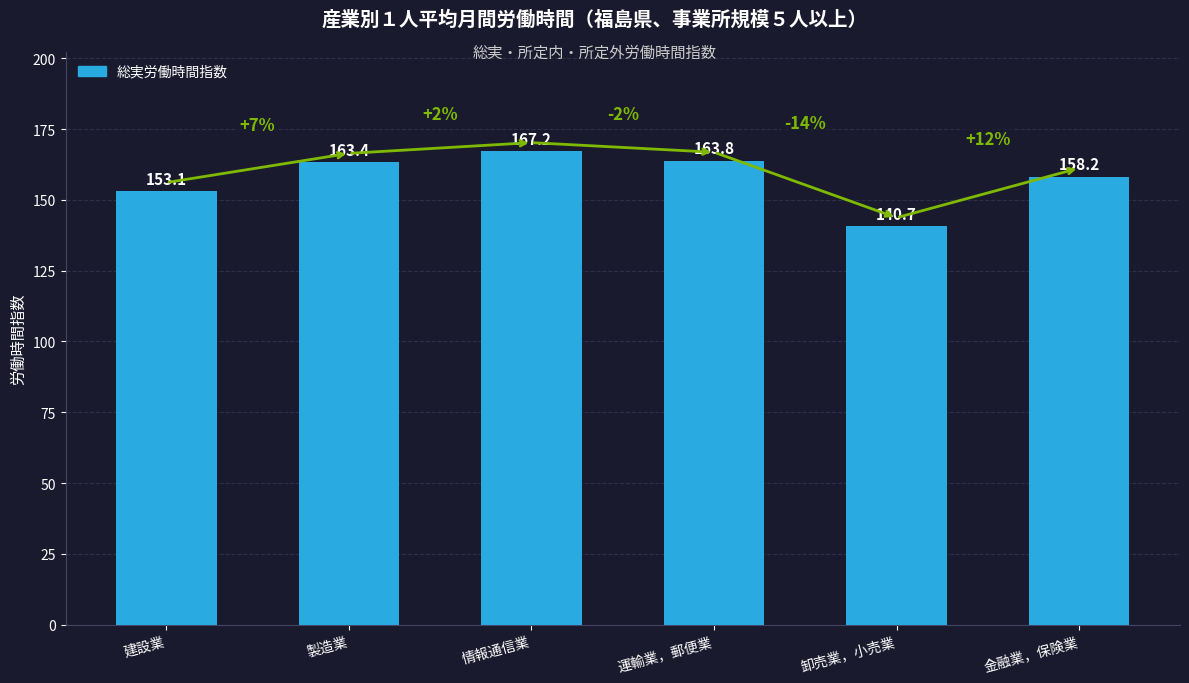

What is the change in value from 建設業 to 卸売業，小売業?

-12.4